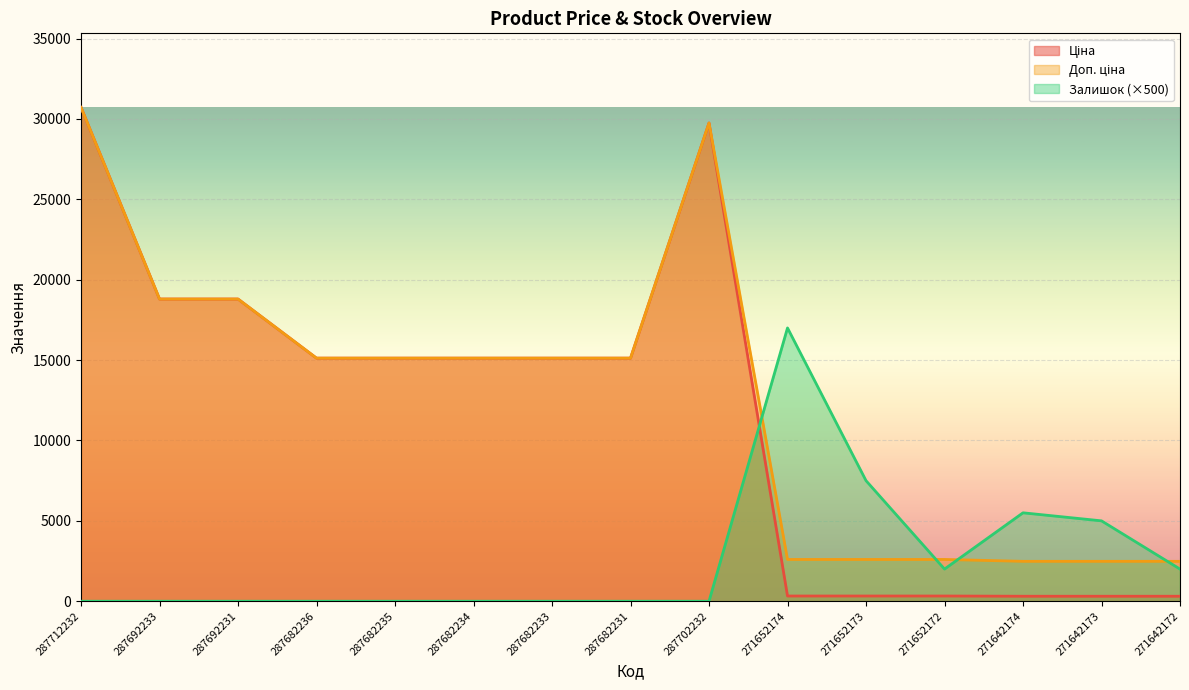

What is the total value across all series at 287692231?

37593.6